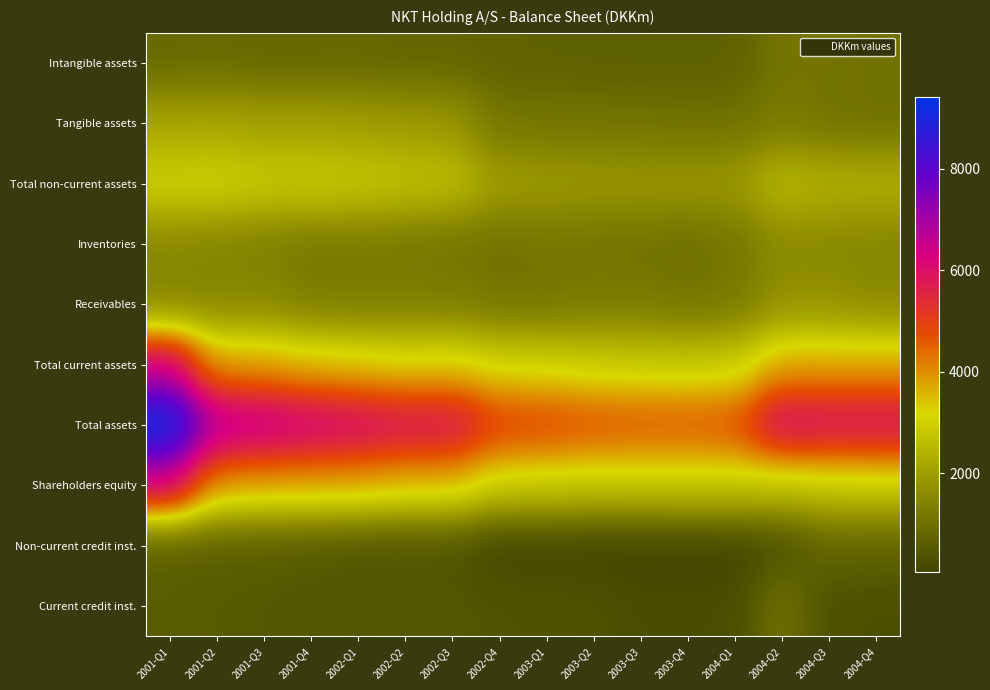

Reading left to right, transcribe all the data shown in this chart.

Intangible assets: 2001-Q1=844	2001-Q2=879	2001-Q3=816	2001-Q4=821	2002-Q1=838	2002-Q2=778	2002-Q3=785	2002-Q4=706	2003-Q1=686	2003-Q2=661	2003-Q3=659	2003-Q4=651	2004-Q1=683	2004-Q2=1125	2004-Q3=1124	2004-Q4=1040
Tangible assets: 2001-Q1=2130	2001-Q2=2136	2001-Q3=2046	2001-Q4=2056	2002-Q1=1977	2002-Q2=1914	2002-Q3=1844	2002-Q4=1137	2003-Q1=1108	2003-Q2=1087	2003-Q3=1072	2003-Q4=1029	2004-Q1=1027	2004-Q2=1218	2004-Q3=1057	2004-Q4=1009
Total non-current assets: 2001-Q1=3020	2001-Q2=3061	2001-Q3=2907	2001-Q4=2922	2002-Q1=2858	2002-Q2=2735	2002-Q3=2671	2002-Q4=2009	2003-Q1=1959	2003-Q2=1906	2003-Q3=1888	2003-Q4=1881	2004-Q1=1911	2004-Q2=2557	2004-Q3=2392	2004-Q4=2396
Inventories: 2001-Q1=1513	2001-Q2=1453	2001-Q3=1329	2001-Q4=1199	2002-Q1=1229	2002-Q2=1172	2002-Q3=1084	2002-Q4=1038	2003-Q1=1112	2003-Q2=1080	2003-Q3=1041	2003-Q4=993	2004-Q1=1127	2004-Q2=1575	2004-Q3=1515	2004-Q4=1465
Receivables: 2001-Q1=1426	2001-Q2=1480	2001-Q3=1517	2001-Q4=1292	2002-Q1=1269	2002-Q2=1302	2002-Q3=1284	2002-Q4=1120	2003-Q1=1116	2003-Q2=1234	2003-Q3=1233	2003-Q4=1096	2004-Q1=1195	2004-Q2=1728	2004-Q3=1728	2004-Q4=1568
Total current assets: 2001-Q1=6404	2001-Q2=3846	2001-Q3=3807	2001-Q4=3524	2002-Q1=3388	2002-Q2=3257	2002-Q3=3324	2002-Q4=3025	2003-Q1=2982	2003-Q2=2859	2003-Q3=2798	2003-Q4=2782	2004-Q1=2835	2004-Q2=3716	2004-Q3=3701	2004-Q4=3716
Total assets: 2001-Q1=9424	2001-Q2=6907	2001-Q3=6714	2001-Q4=6446	2002-Q1=6246	2002-Q2=5992	2002-Q3=5995	2002-Q4=5034	2003-Q1=4941	2003-Q2=4765	2003-Q3=4686	2003-Q4=4663	2004-Q1=4746	2004-Q2=6273	2004-Q3=6093	2004-Q4=6112
Shareholders equity: 2001-Q1=6397	2001-Q2=3894	2001-Q3=3790	2001-Q4=3762	2002-Q1=3741	2002-Q2=3554	2002-Q3=3547	2002-Q4=2898	2003-Q1=2880	2003-Q2=2787	2003-Q3=2815	2003-Q4=2831	2004-Q1=2837	2004-Q2=2689	2004-Q3=2804	2004-Q4=2859
Non-current credit inst.: 2001-Q1=594	2001-Q2=600	2001-Q3=572	2001-Q4=510	2002-Q1=407	2002-Q2=376	2002-Q3=377	2002-Q4=56	2003-Q1=58	2003-Q2=46	2003-Q3=49	2003-Q4=45	2004-Q1=45	2004-Q2=270	2004-Q3=777	2004-Q4=735
Current credit inst.: 2001-Q1=594	2001-Q2=533	2001-Q3=497	2001-Q4=450	2002-Q1=472	2002-Q2=460	2002-Q3=471	2002-Q4=412	2003-Q1=387	2003-Q2=353	2003-Q3=245	2003-Q4=245	2004-Q1=252	2004-Q2=1091	2004-Q3=316	2004-Q4=282